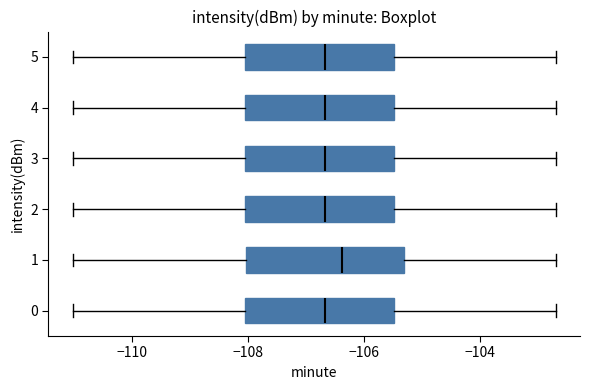

Reading bottom to top, transcribe this box plot: for each box, give where its median line is, the range the box spans, and where its two whiskers end, as read against the x-axis. The values are not printed on the chart, so give them approximately, as read against the axis.

0: median -106.6, box -108.0 to -105.4, whiskers -111.0 to -102.6
1: median -106.4, box -108.0 to -105.4, whiskers -111.0 to -102.6
2: median -106.6, box -108.0 to -105.4, whiskers -111.0 to -102.6
3: median -106.6, box -108.0 to -105.4, whiskers -111.0 to -102.6
4: median -106.6, box -108.0 to -105.4, whiskers -111.0 to -102.6
5: median -106.6, box -108.0 to -105.4, whiskers -111.0 to -102.6